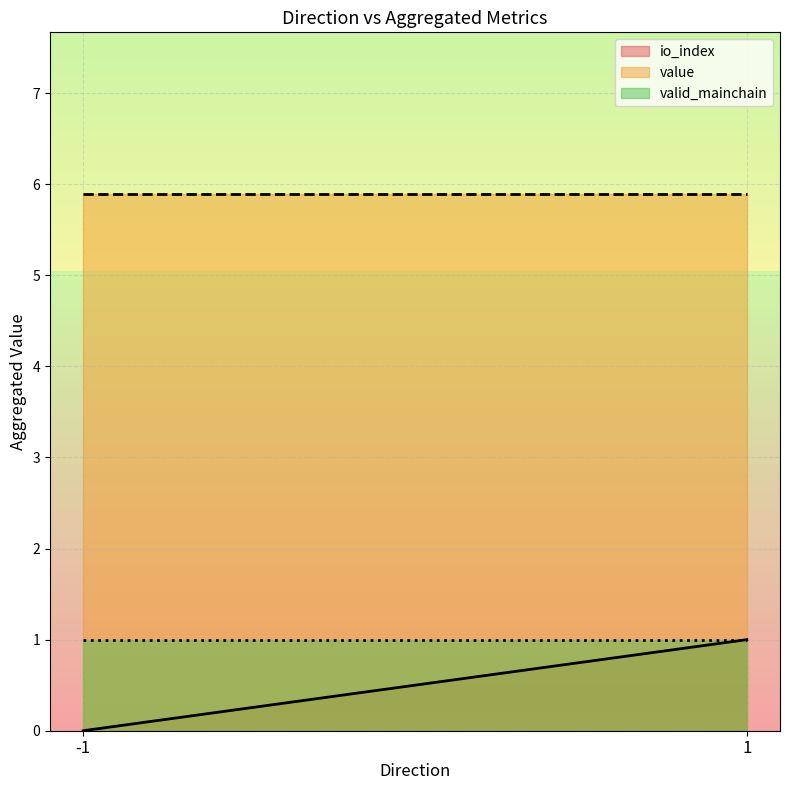

What is the total value across all series at -1?

6.9